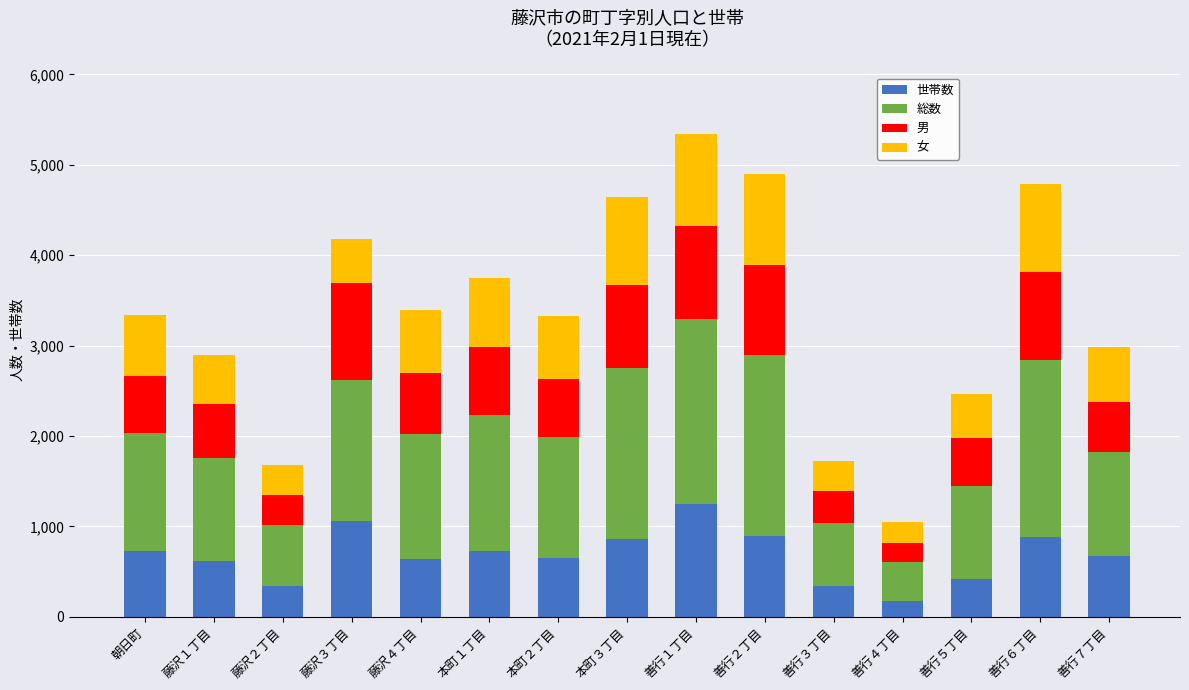

What is the total value across all series at 善行４丁目?

1044